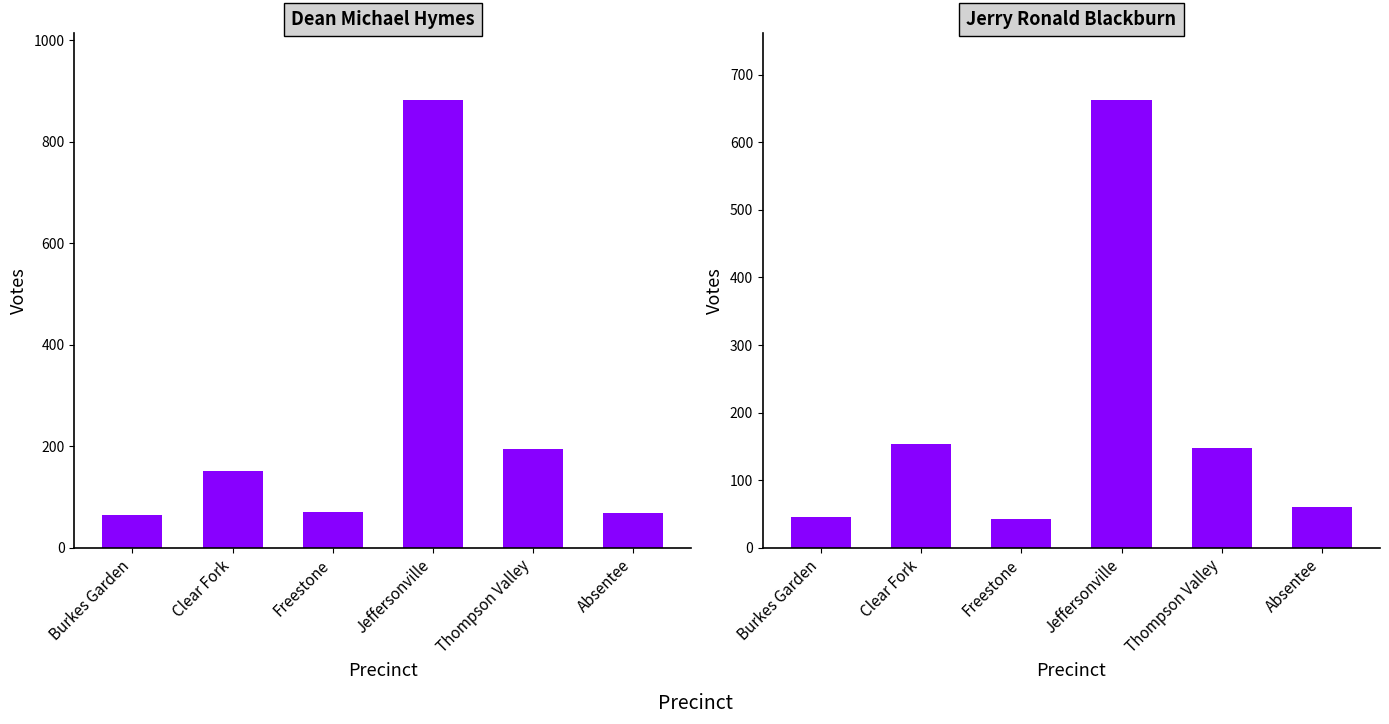

The value of Jerry Ronald Blackburn at Freestone is 20. True or false?

False